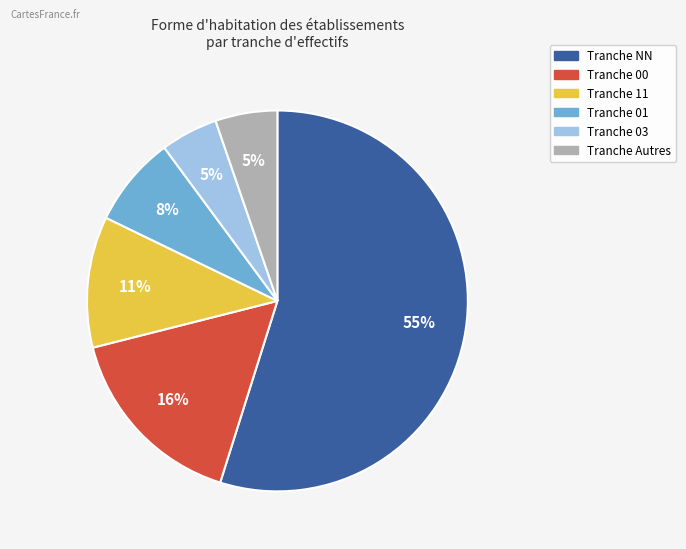

To the nearest percent, what is the difference between the largest and smallest slice percentages?

50%